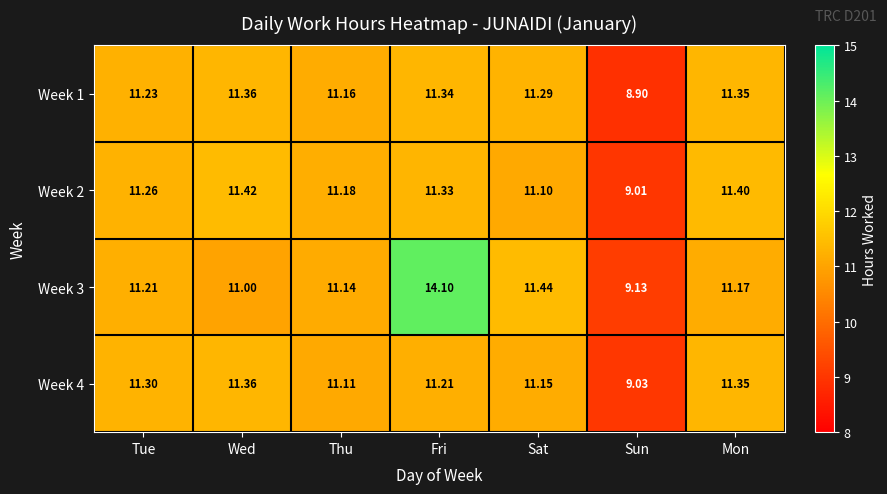

At which label is Week 1 closest to 10?

Sun